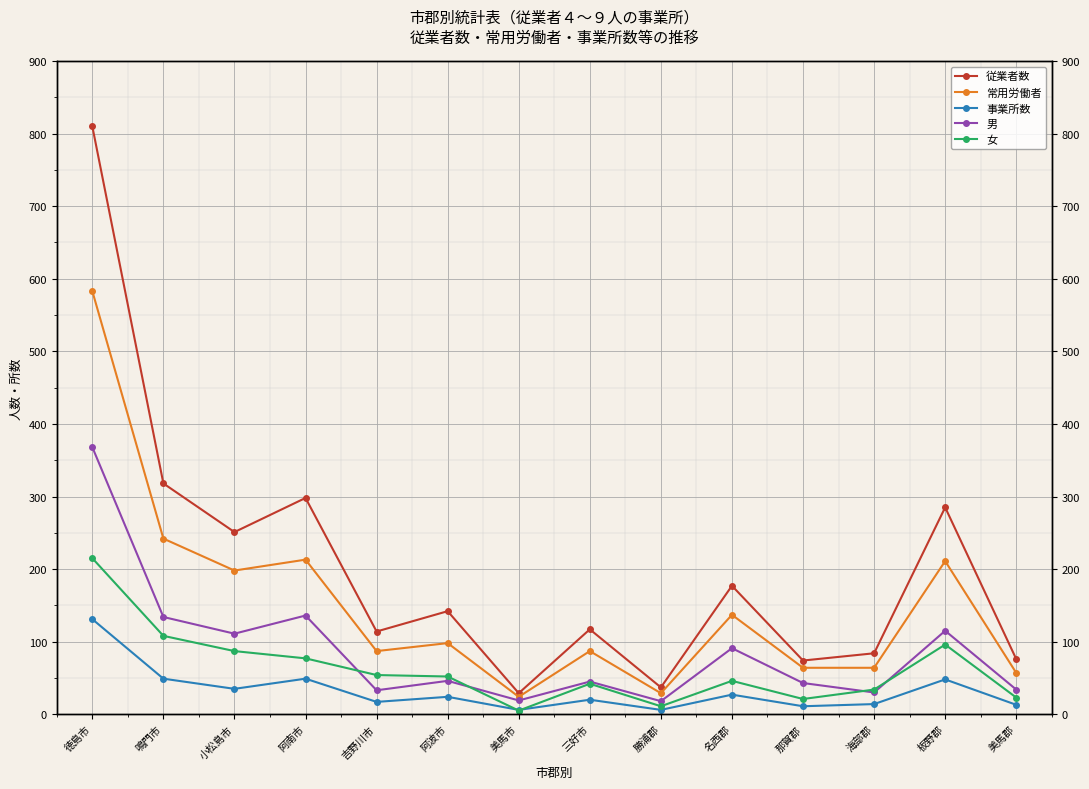

True or false: 男 and 常用労働者 intersect in this chart.

False